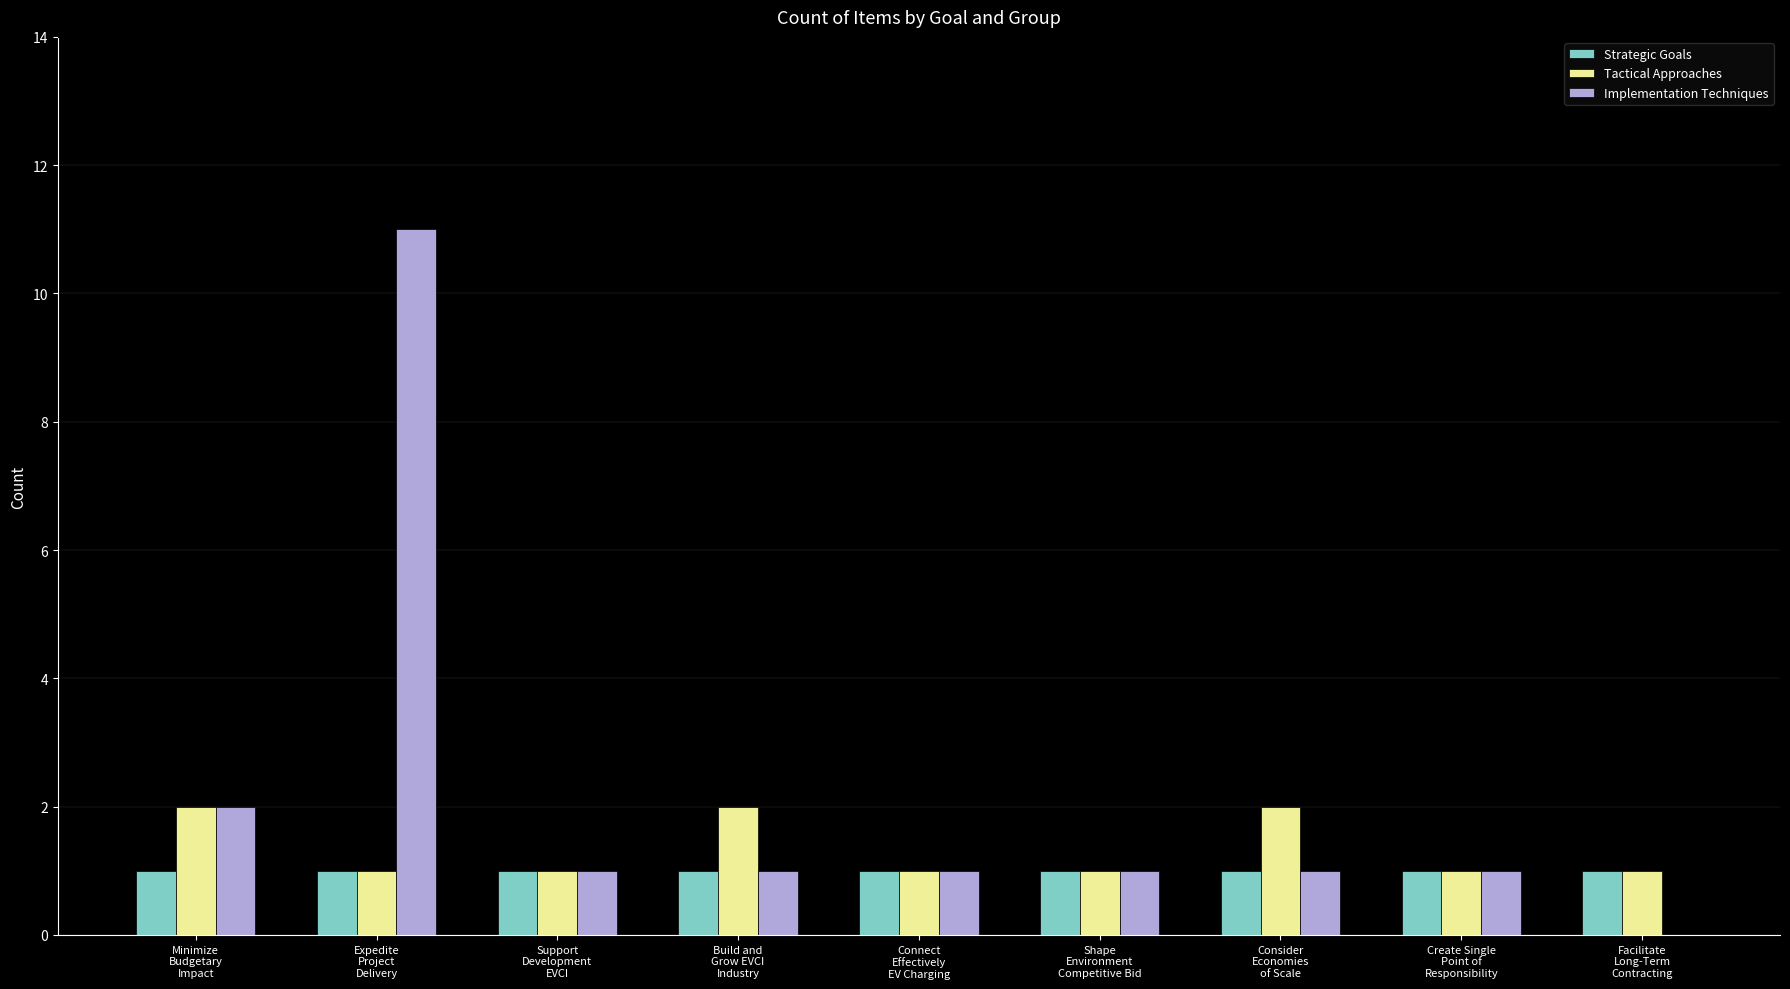

Count the number of data series in this chart.

3